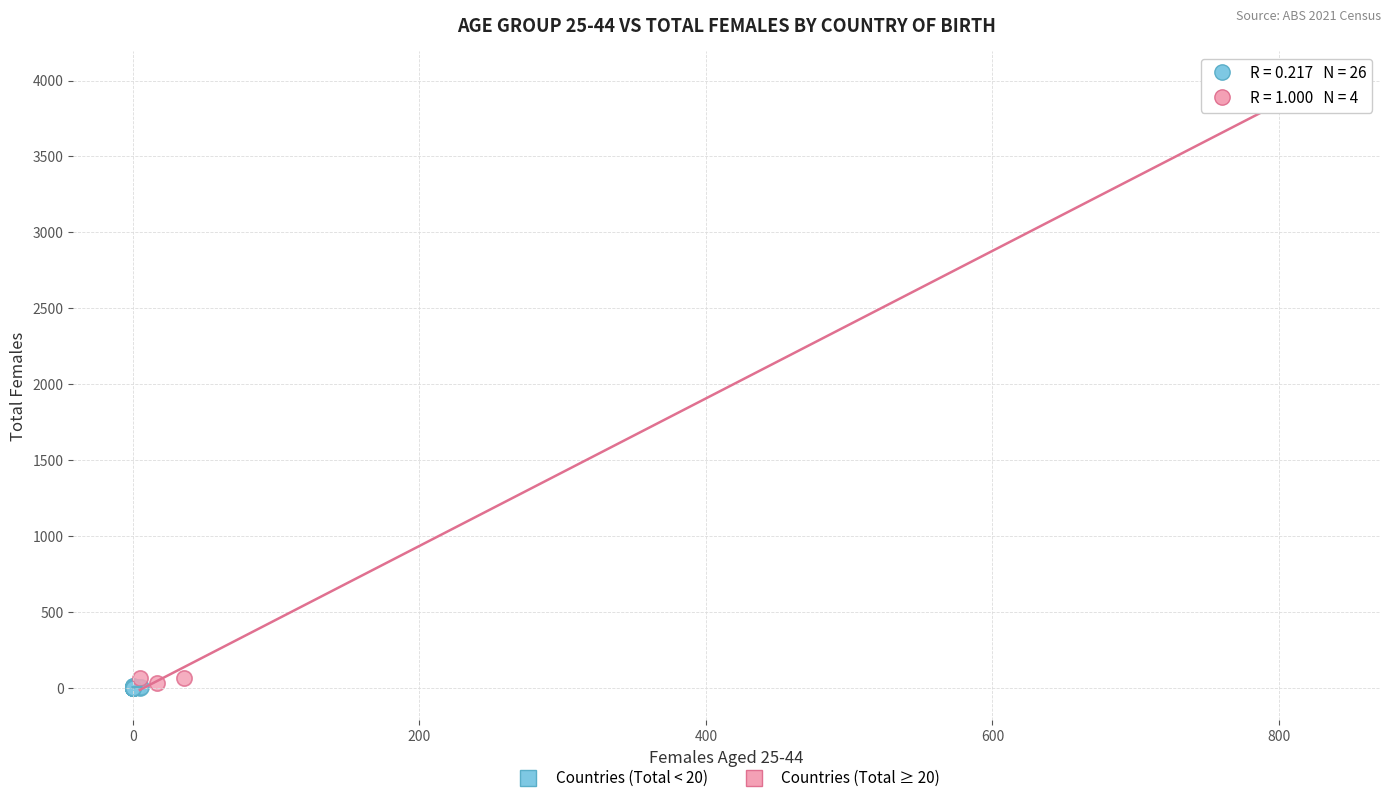

Which series contains the highest Y value?

Countries (Total ≥ 20)